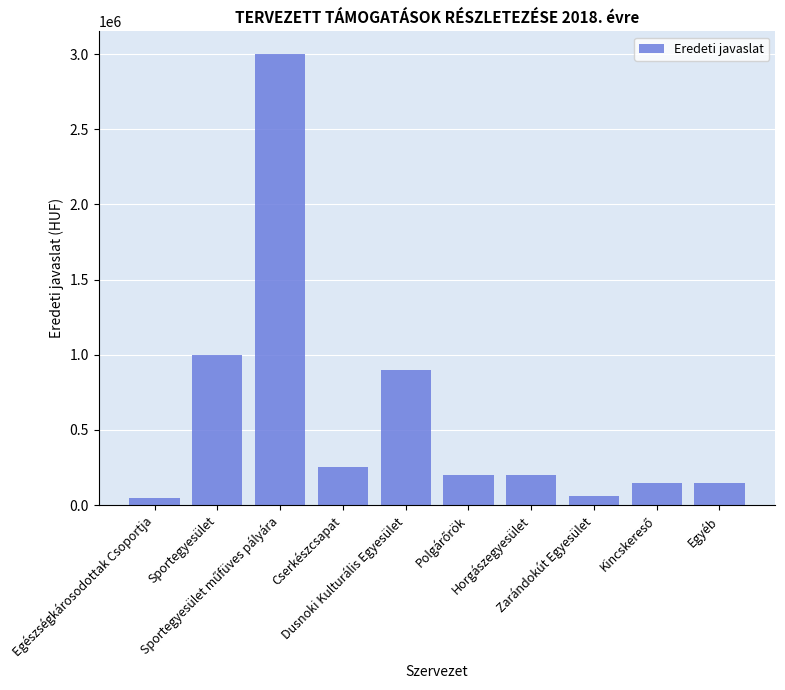

Where is the data nearest to the value 1525000?

Sportegyesület